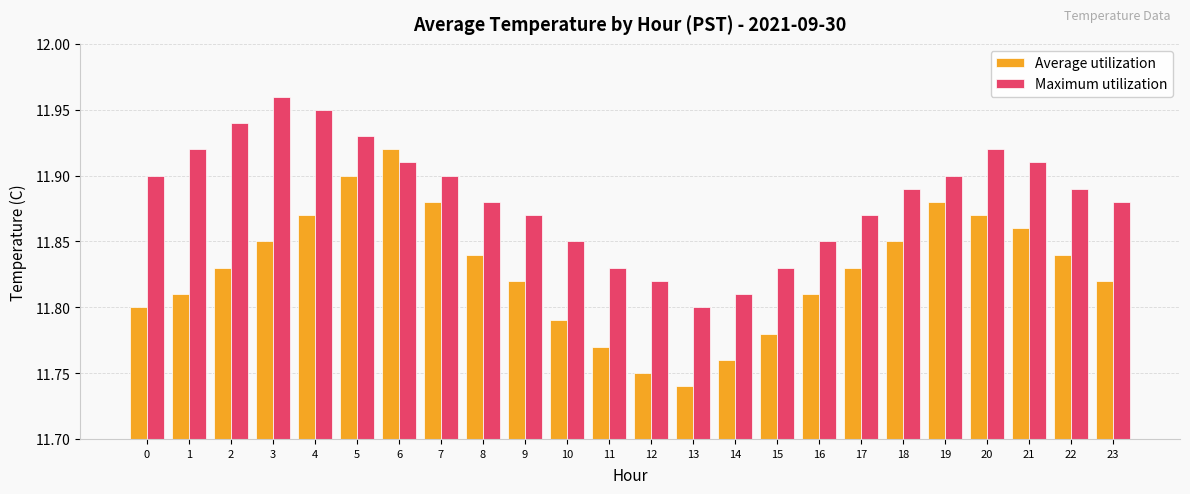

Is the value of Average utilization at 5 greater than the value of Maximum utilization at 22?

Yes